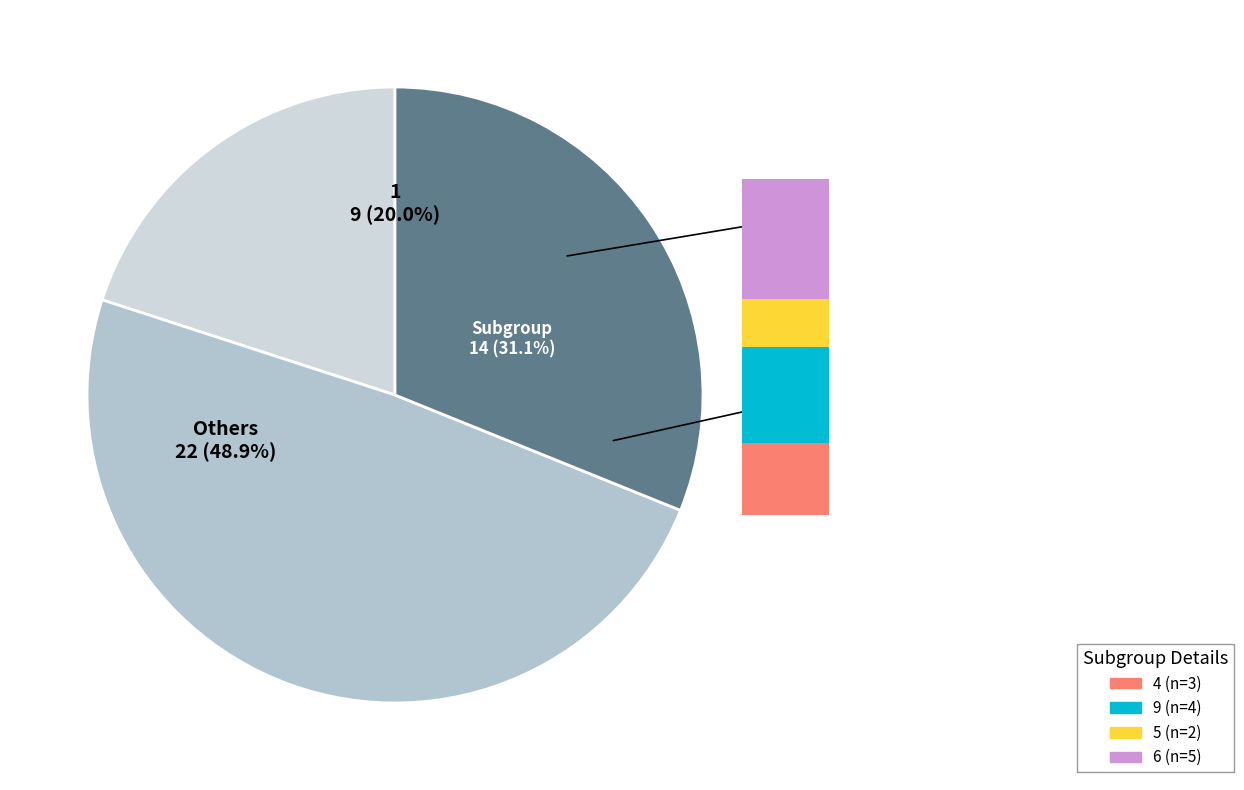

Is there any slice that represents more than half of the pie?

No